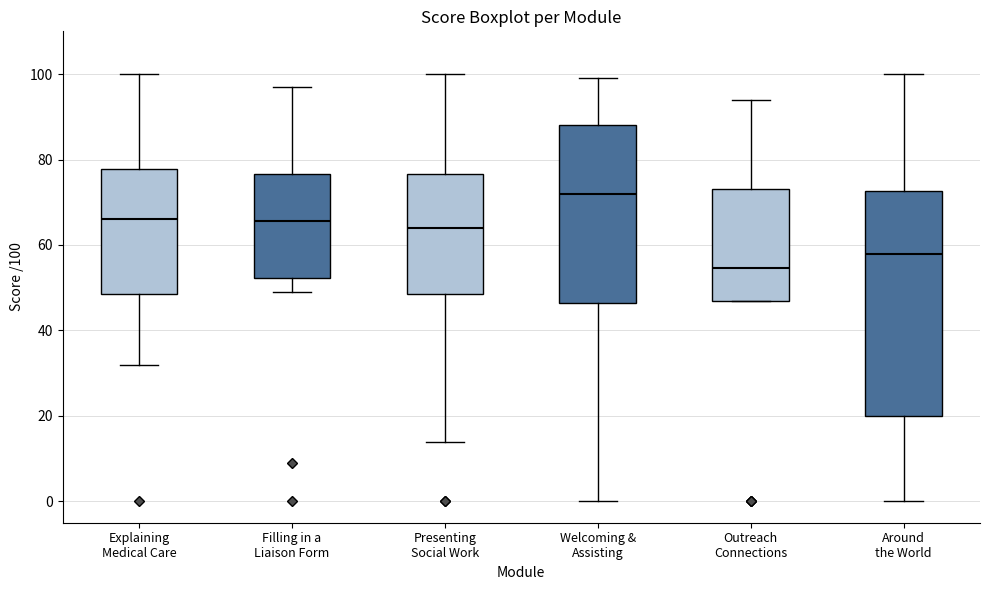

Which box is the tallest, from its lower edge to its upper edge?

Around the World